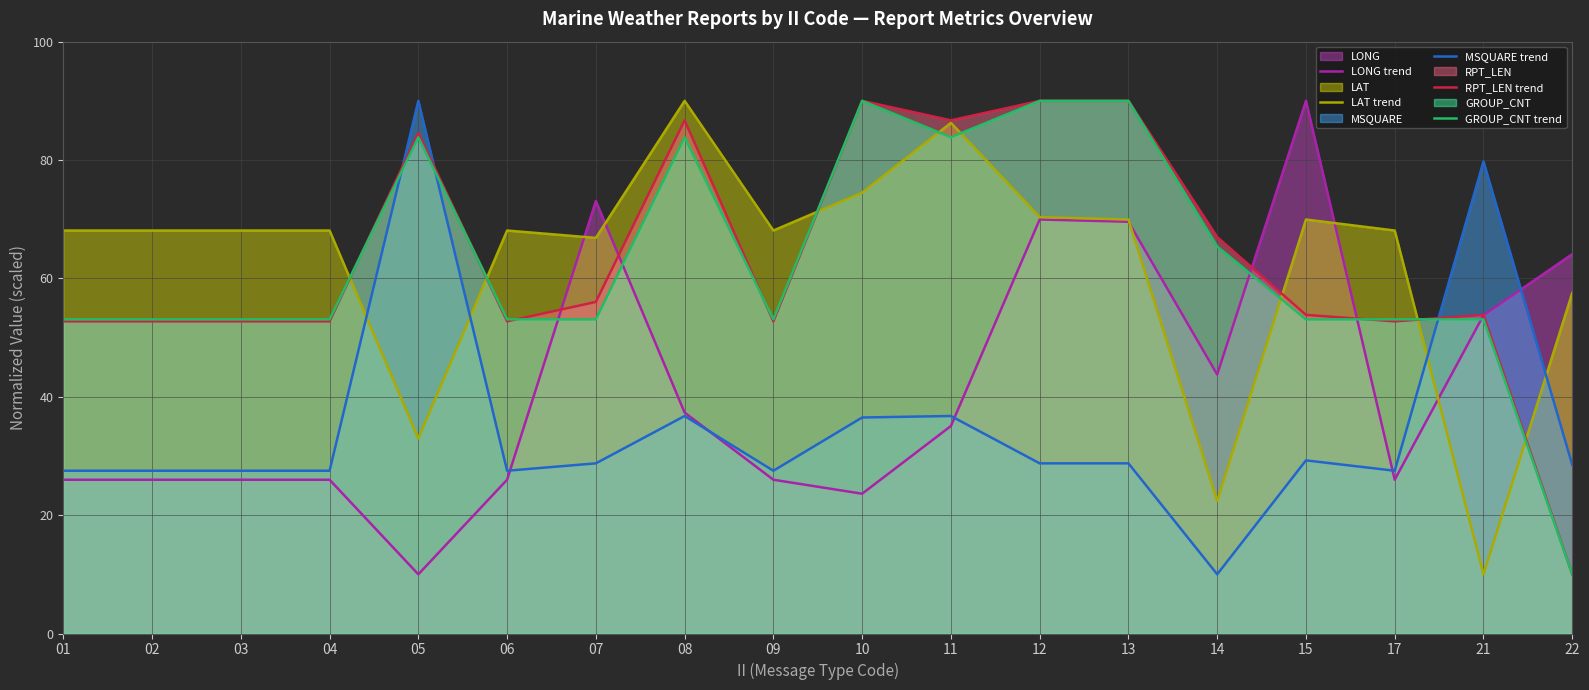

How many lines are shown in the chart?

5